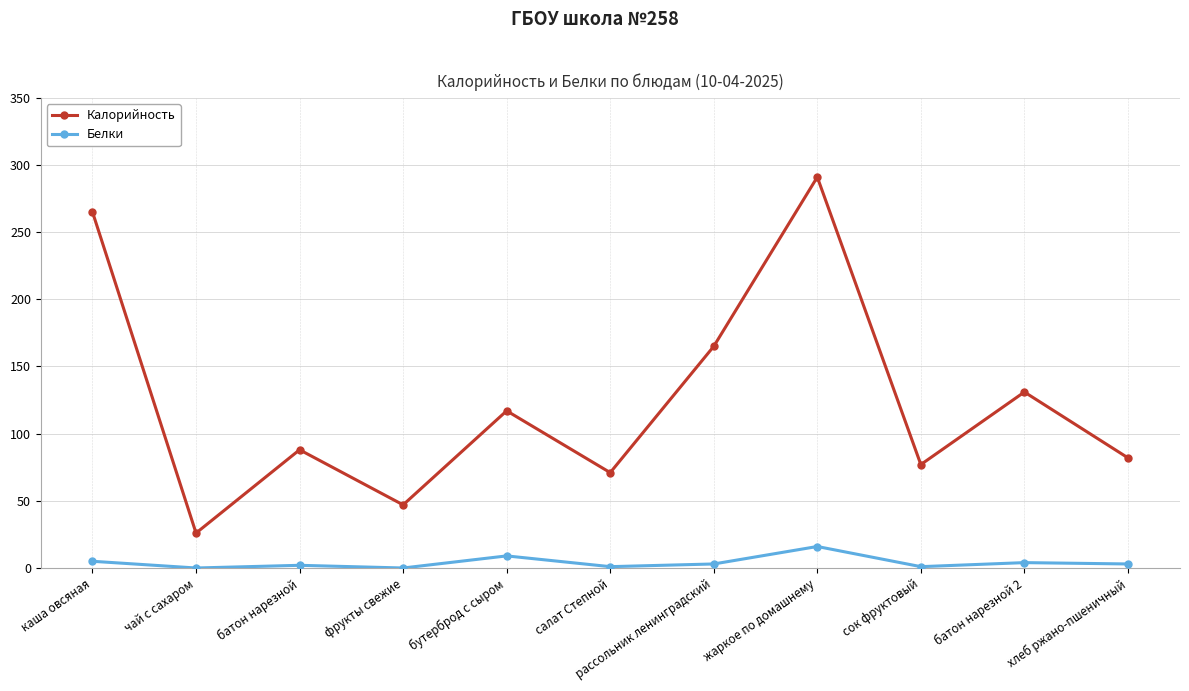

The Калорийность series shows 131 at батон нарезной 2. True or false?

True